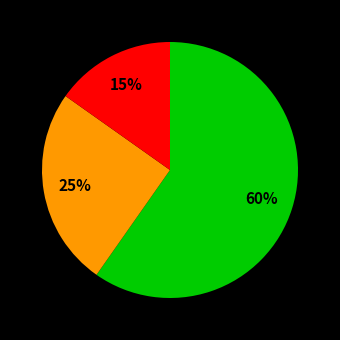

To the nearest percent, what is the average slice percentage?

33%